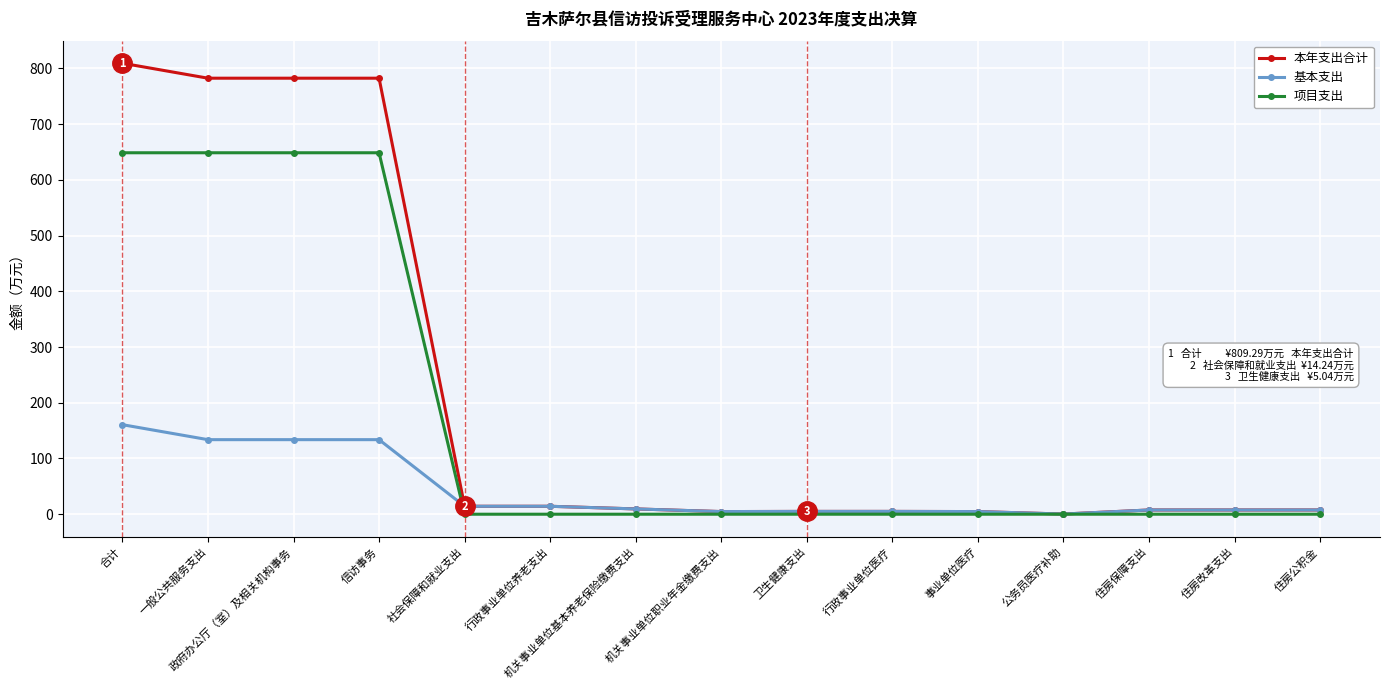

What is the difference between the second highest and second lowest values in the 项目支出 series?

648.6